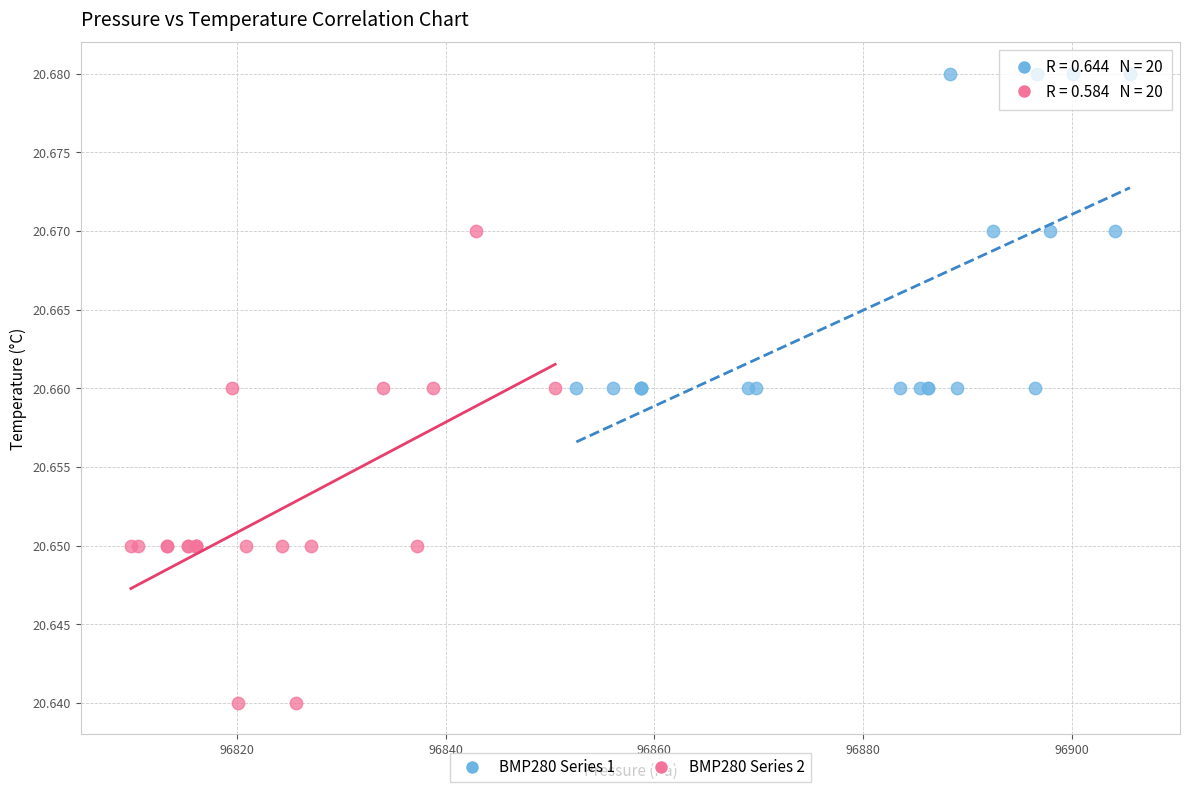

Which series contains the lowest Y value?

BMP280 Series 2